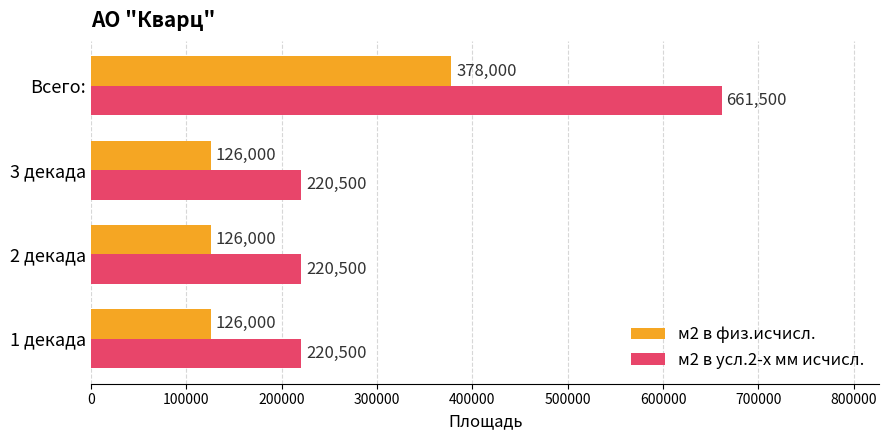

How many distinct data groups are displayed?

2